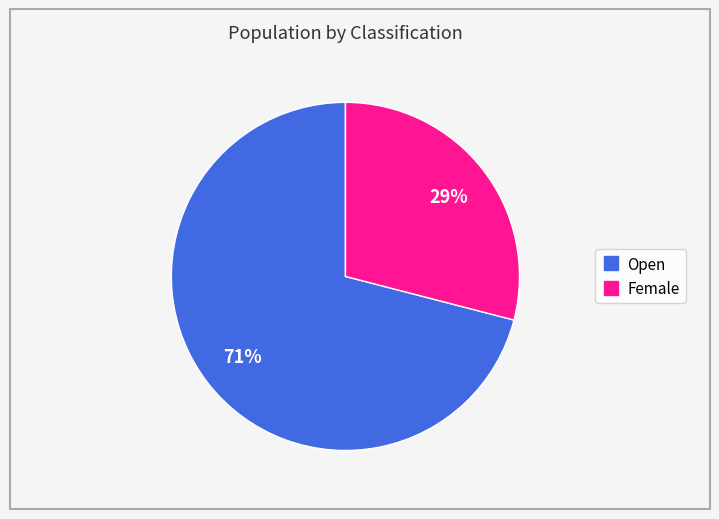

Which has a higher value, Female or Open?

Open